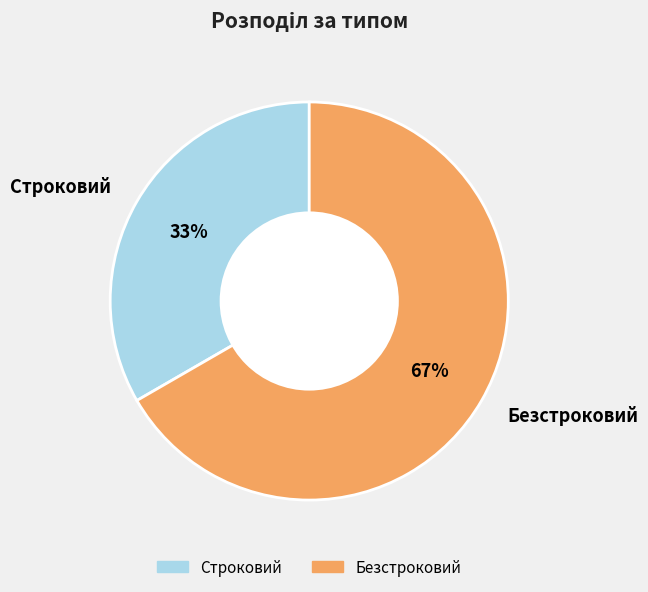

What is the largest slice in the pie chart?

Безстроковий